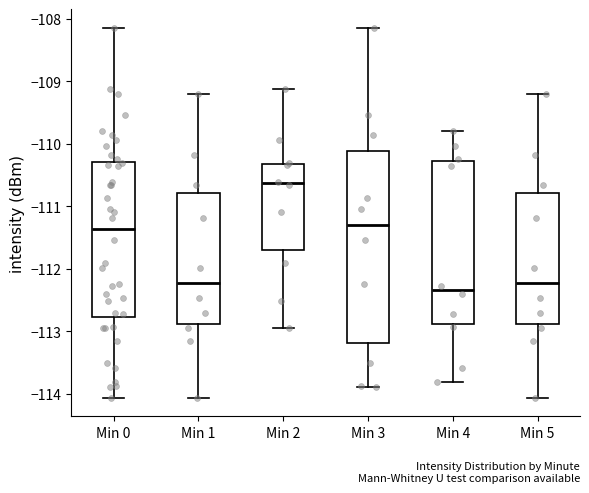

Reading left to right, transcribe this box plot: for each box, give where its median line is, the range the box spans, and where its two whiskers end, as read against the y-axis. The values are not printed on the chart, so give them approximately, as read against the axis.

Min 0: median -111.4, box -112.8 to -110.3, whiskers -114.1 to -108.1
Min 1: median -112.2, box -112.9 to -110.8, whiskers -114.1 to -109.2
Min 2: median -110.6, box -111.7 to -110.3, whiskers -112.9 to -109.1
Min 3: median -111.3, box -113.2 to -110.1, whiskers -113.9 to -108.1
Min 4: median -112.3, box -112.9 to -110.3, whiskers -113.8 to -109.8
Min 5: median -112.2, box -112.9 to -110.8, whiskers -114.1 to -109.2